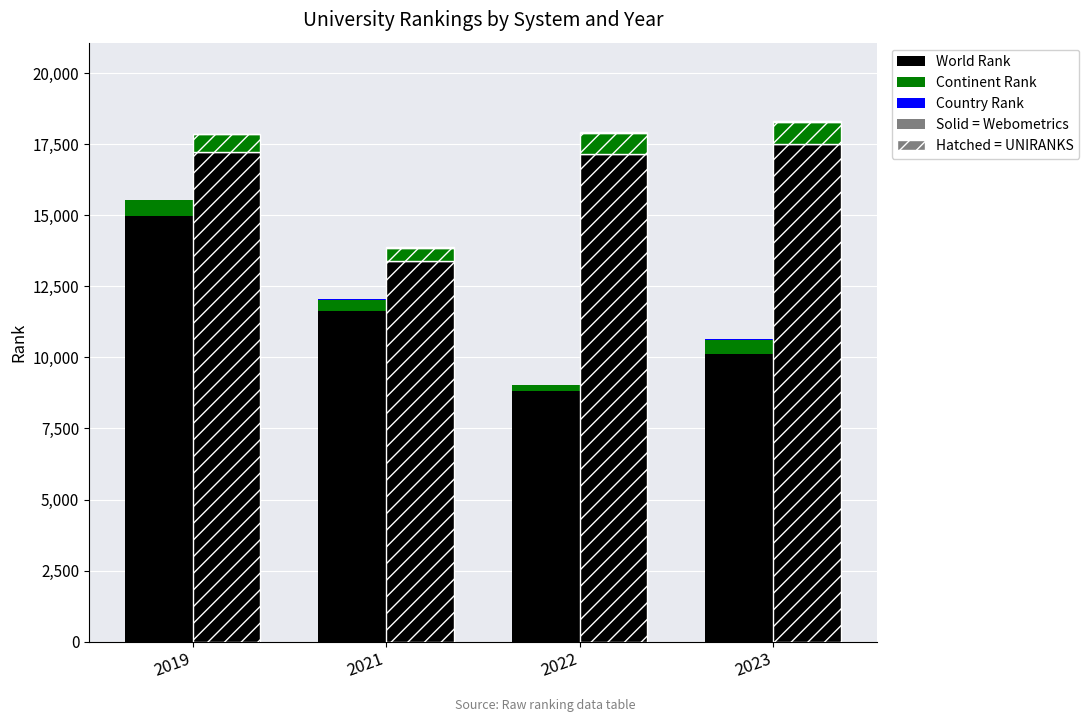

True or false: Country Rank (UNIRANKS) has a value of 28 at 2023.

True